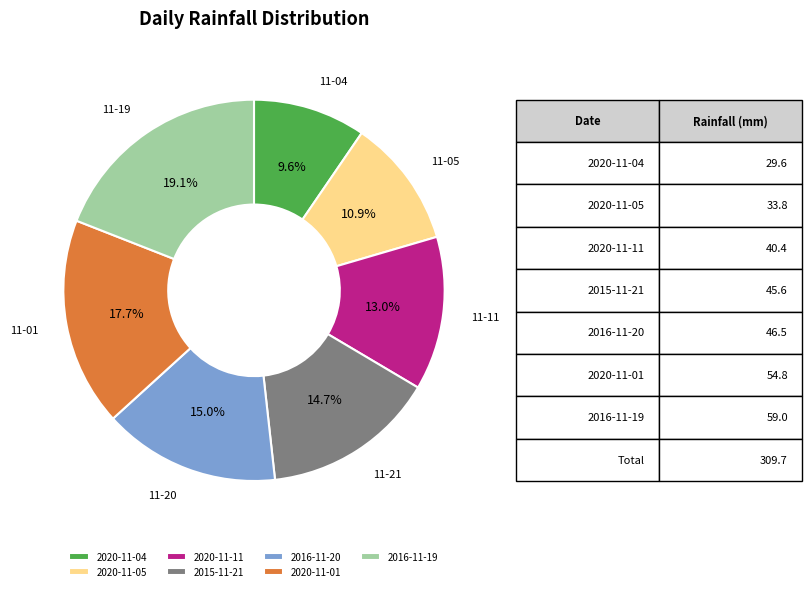

The 2020-11-04 slice represents 10% of the pie. True or false?

True